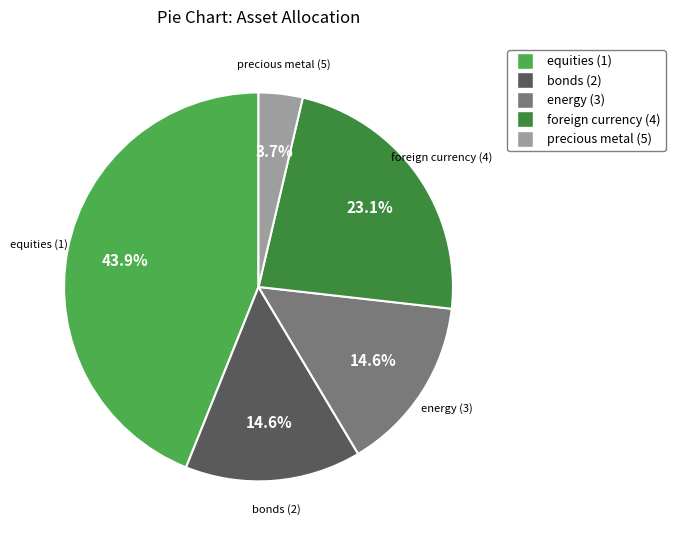

To the nearest percent, what is the combined percentage of equities (1) and bonds (2)?

59%